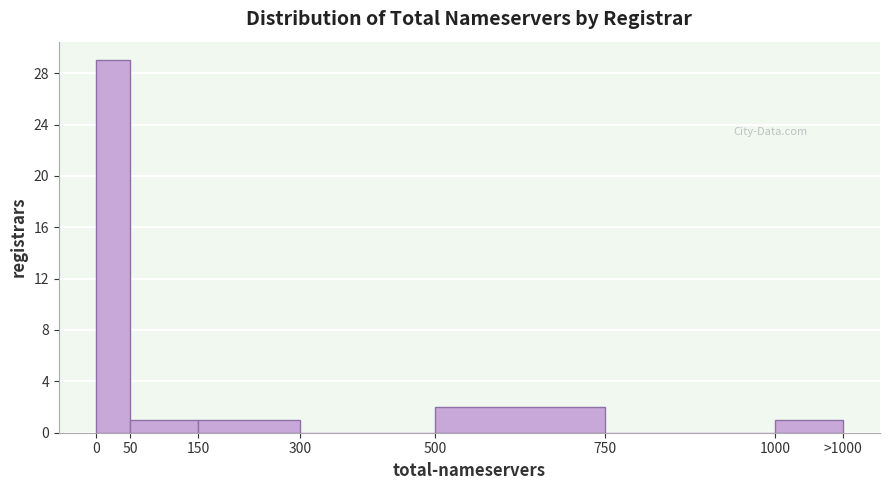

Reading right to left, transcribe all the data shown in this chart.

1000=1	750=0	500=2	300=0	150=1	50=1	0=29